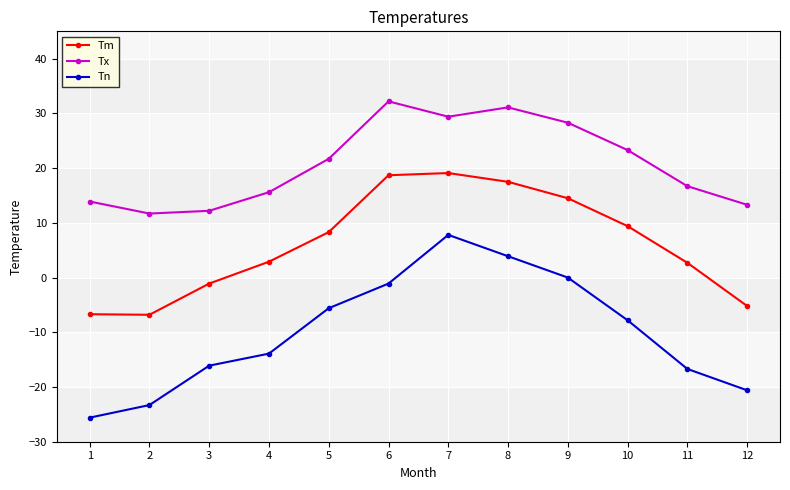

True or false: Tn and Tm intersect in this chart.

False